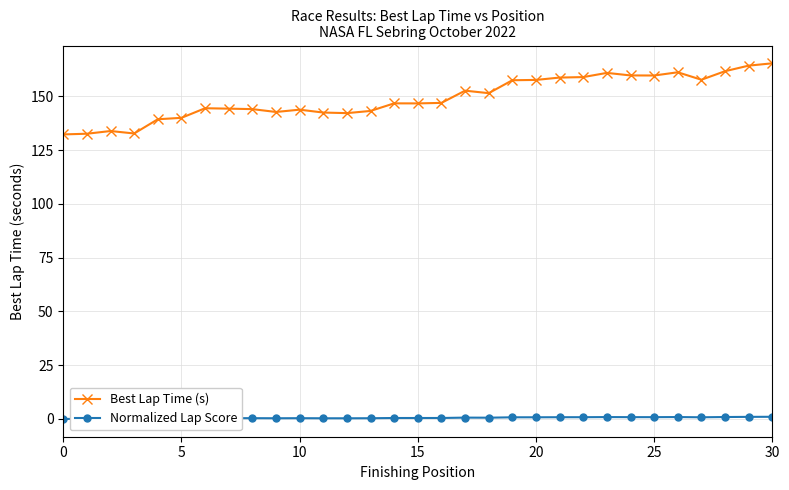

What is the average value of the Normalized Lap Score series?

0.5